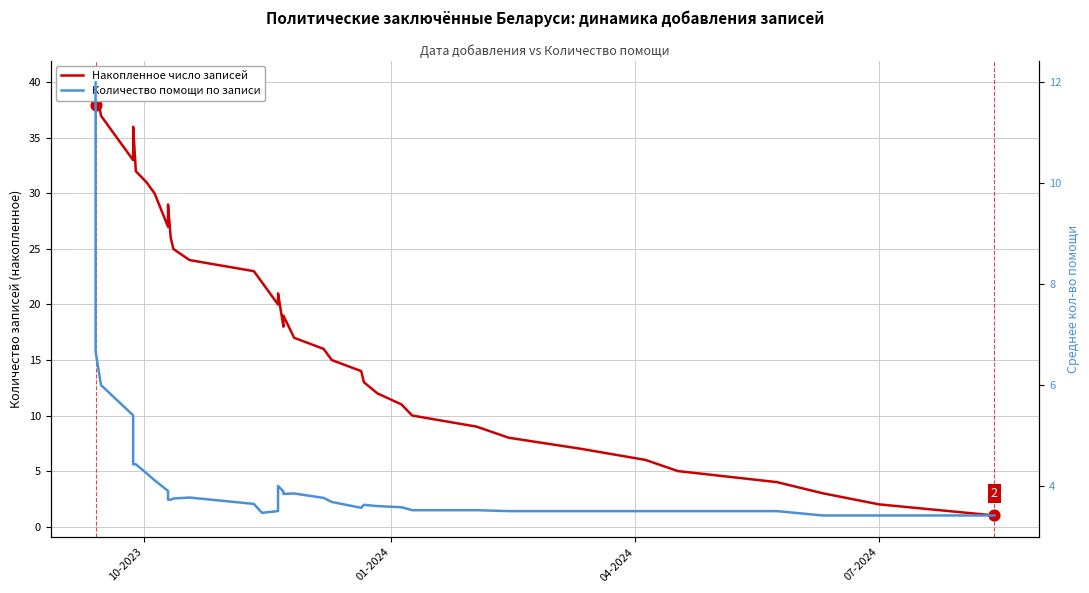

At which category is the sum across all series the highest?

10-2023